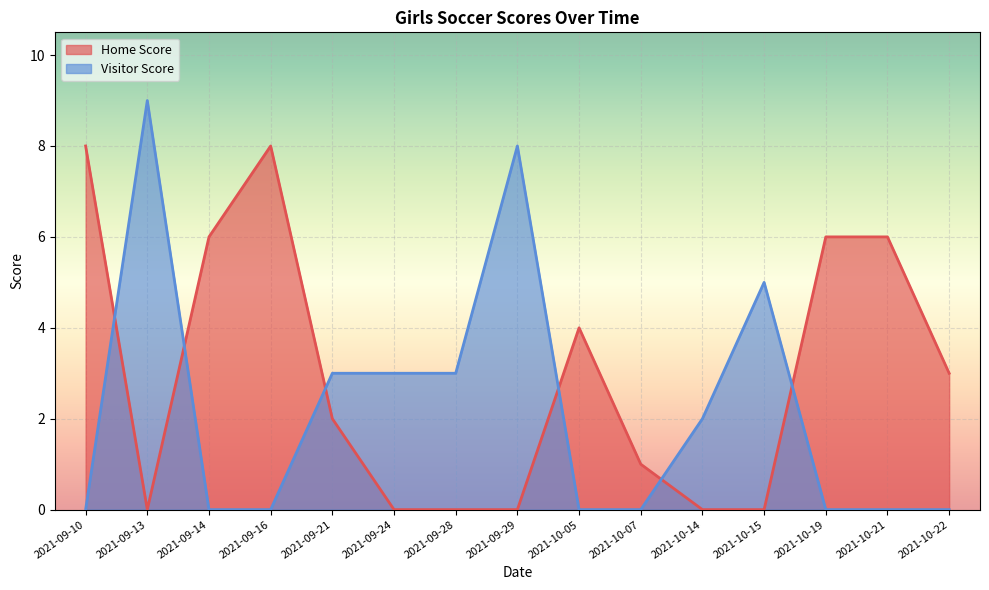

How many lines are shown in the chart?

2